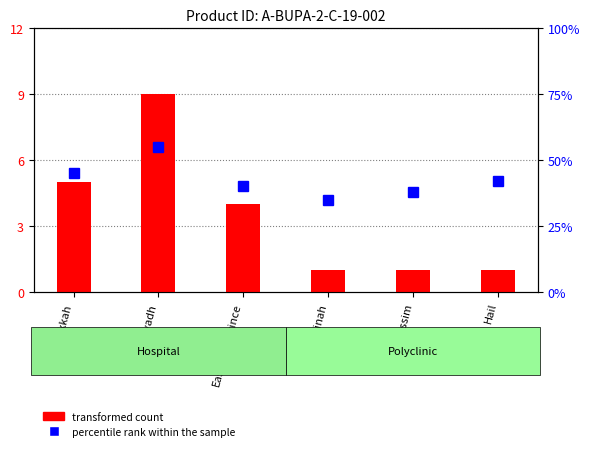

How many percentile rank within the sample values are between 38 and 45?

4